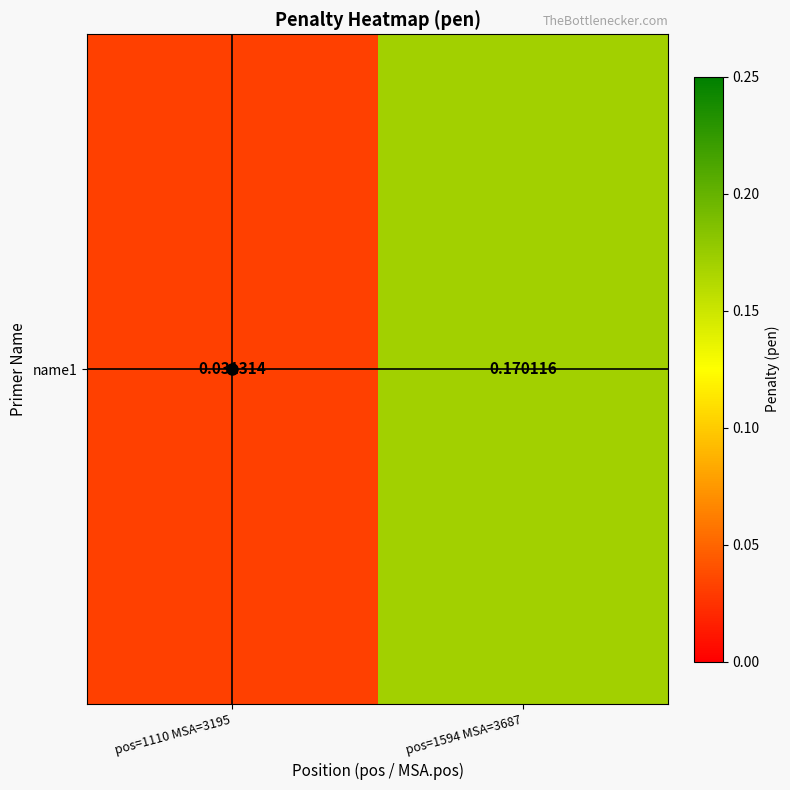

At which label is the value closest to 0?

pos=1110 MSA=3195